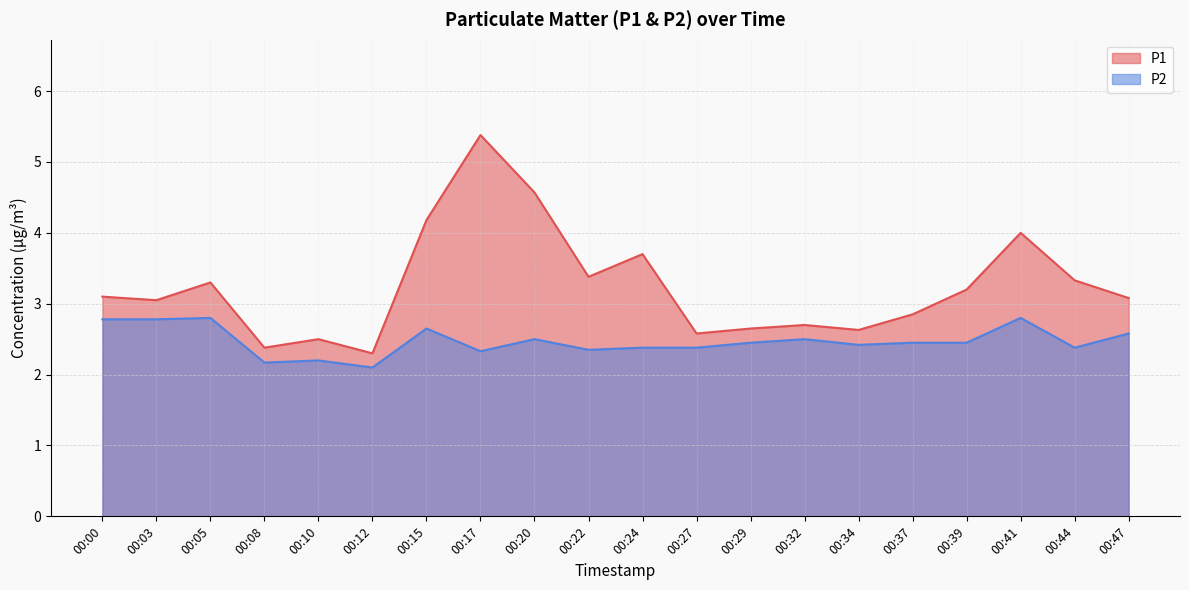

True or false: P1 and P2 cross at least once.

False